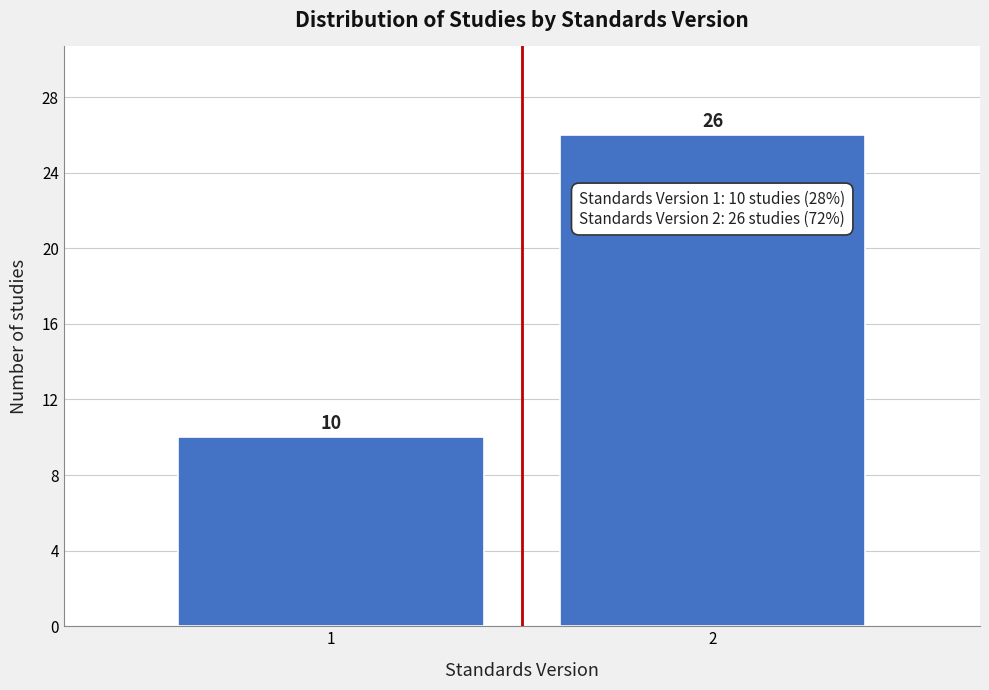

Reading left to right, extract all data points from this chart.

10	26